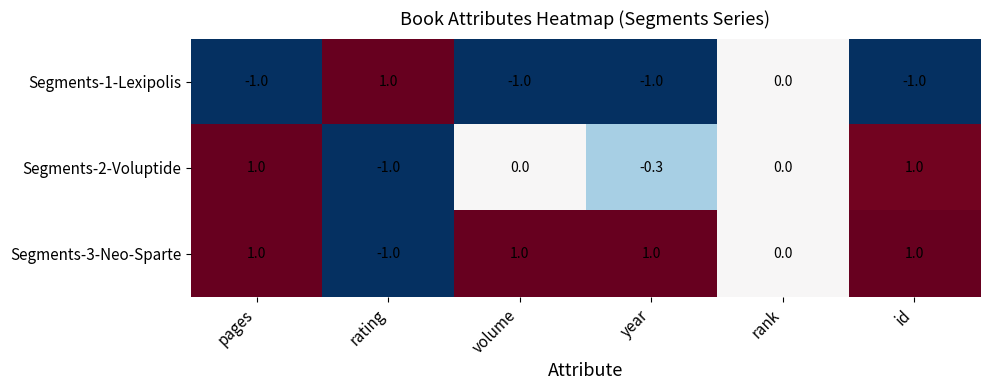

Rank the series by their average value, from highest to lowest.

Segments-3-Neo-Sparte, Segments-2-Voluptide, Segments-1-Lexipolis